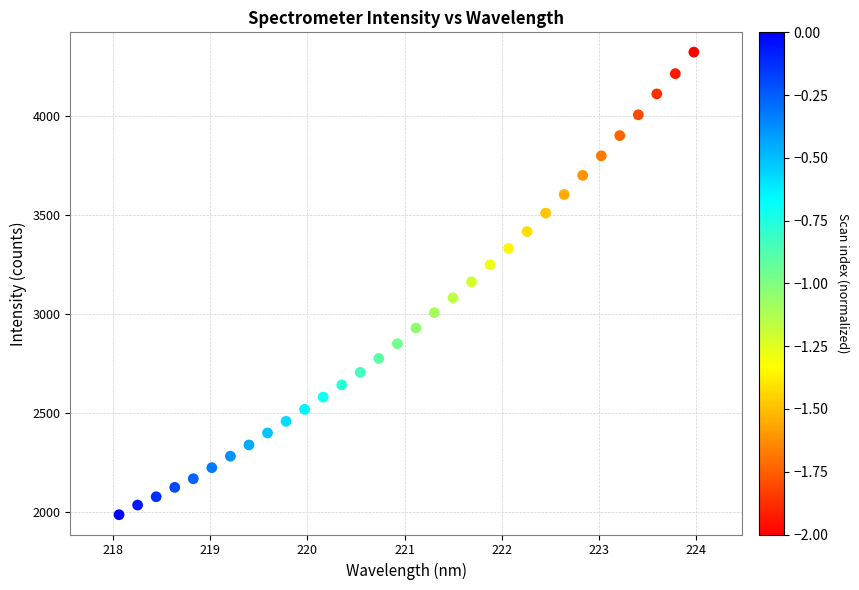

What is the range of X values (max minus min)?

5.9